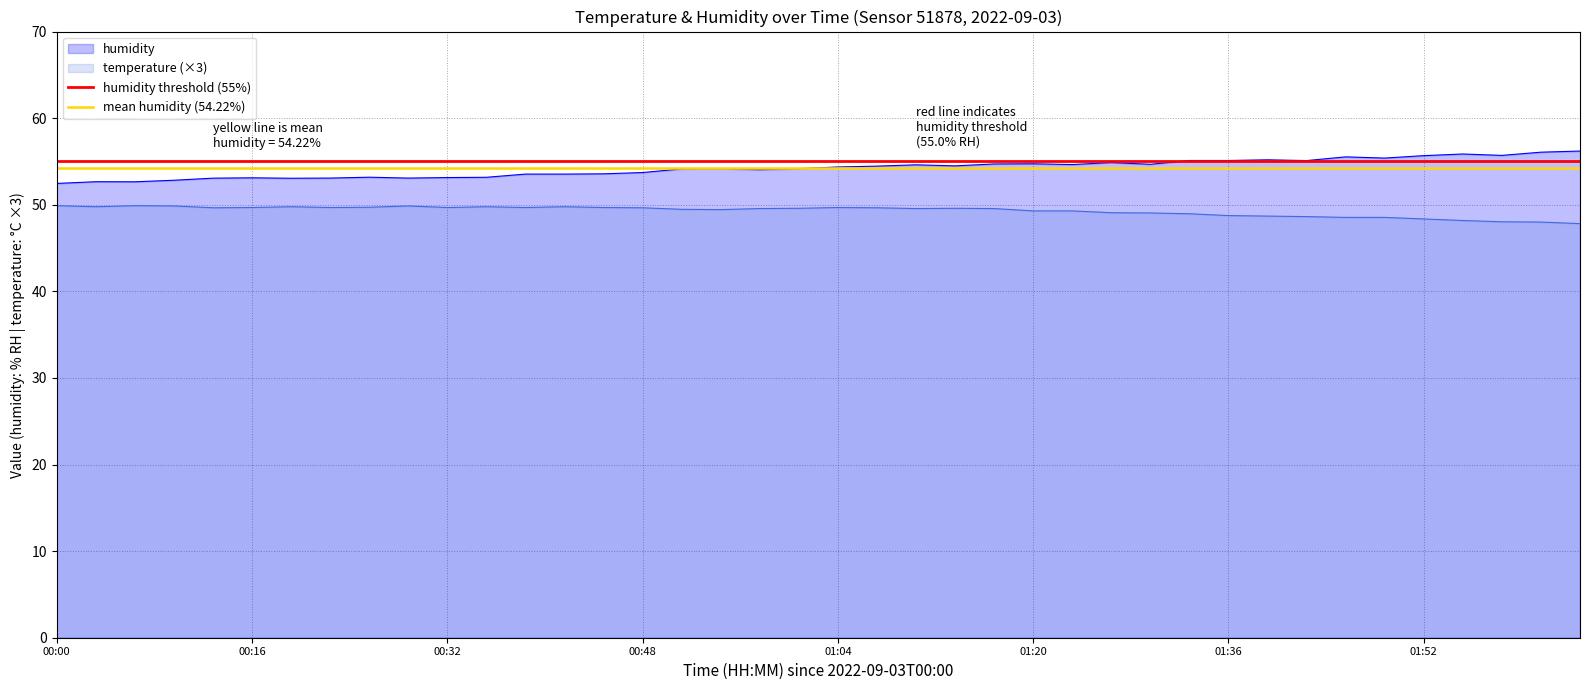

At which label does humidity threshold (55%) reach its minimum?

00:00